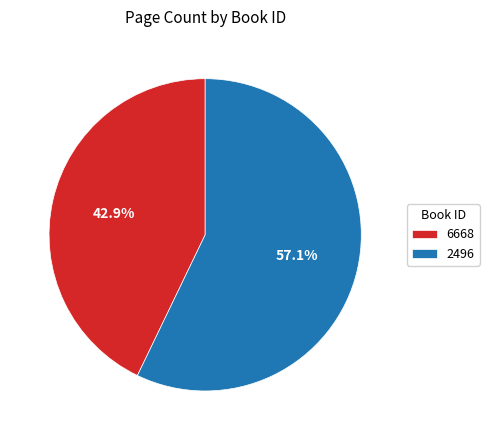

To the nearest percent, what is the difference between the 2496 and 6668 slice percentages?

14%